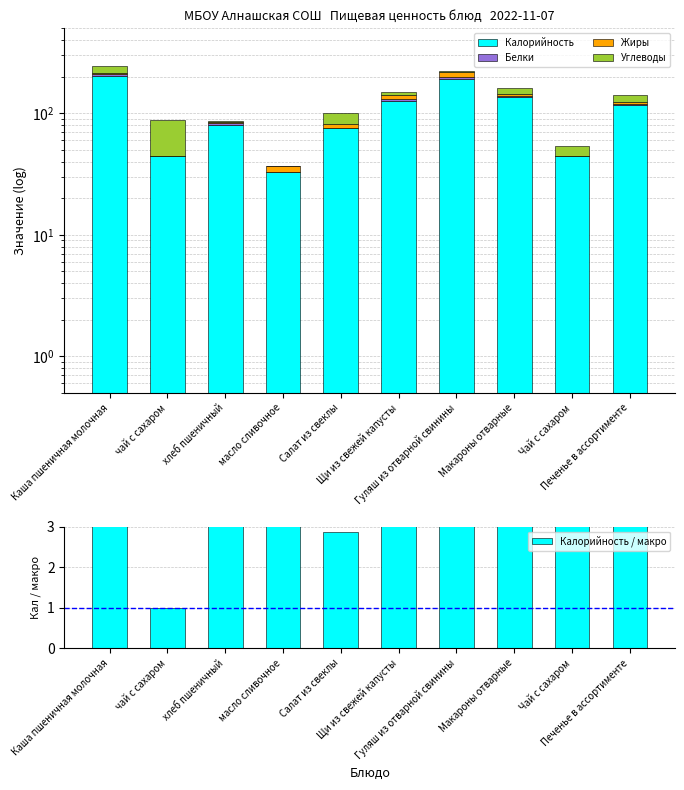

At how many categories does at least one series exceed 108?

5